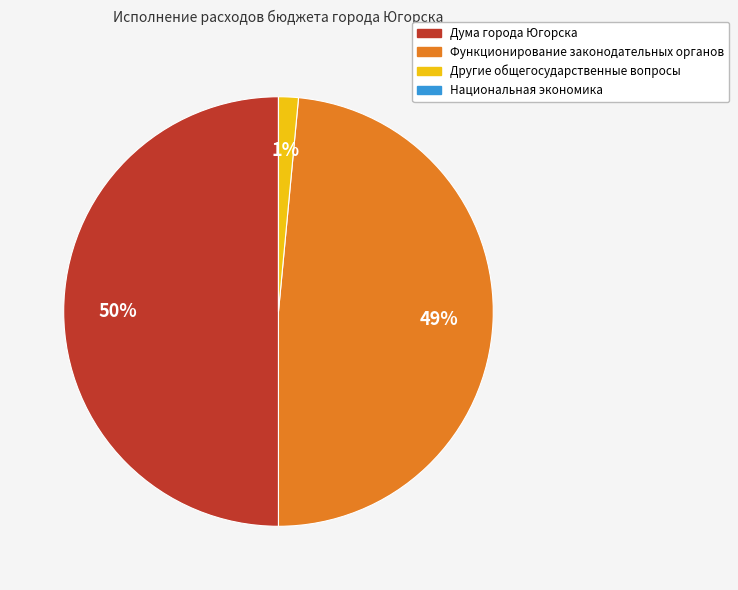

To the nearest percent, what is the difference between the largest and smallest slice percentages?

50%